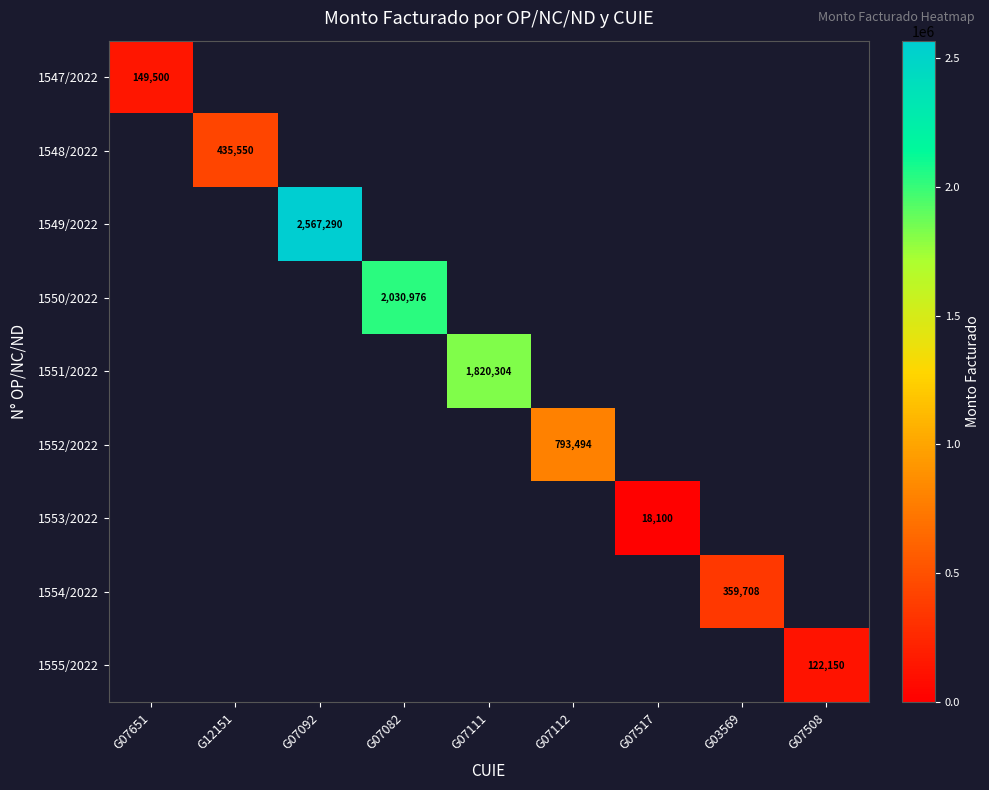

True or false: 1547/2022 has a value of 149500 at G07651.

True